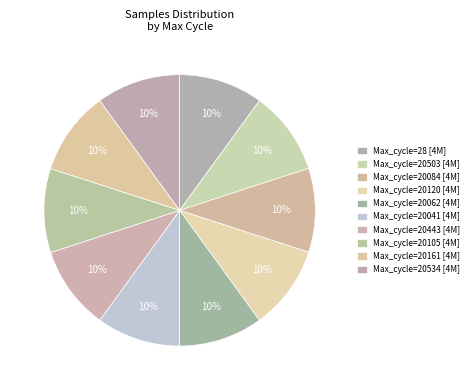

Does any single category account for the majority?

No